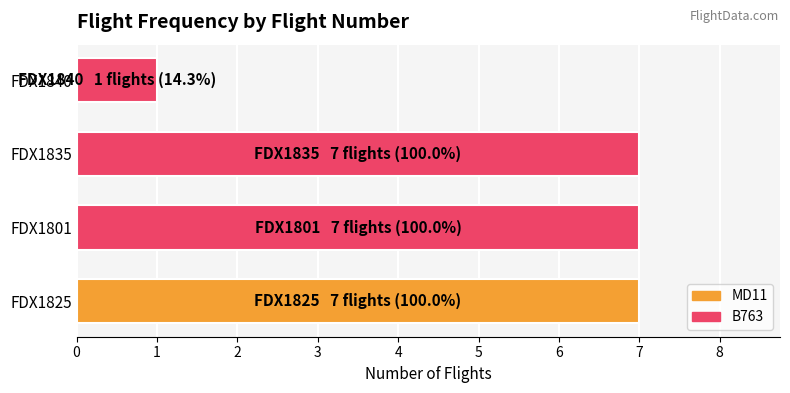

The chart shows a value of 7 at FDX1801. True or false?

True